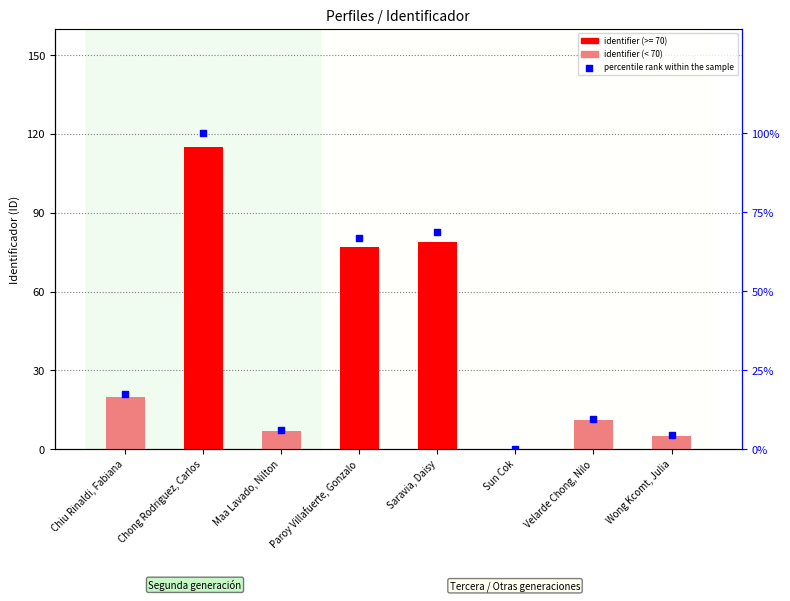

What are all the series names shown in the legend?

identifier, percentile rank within the sample